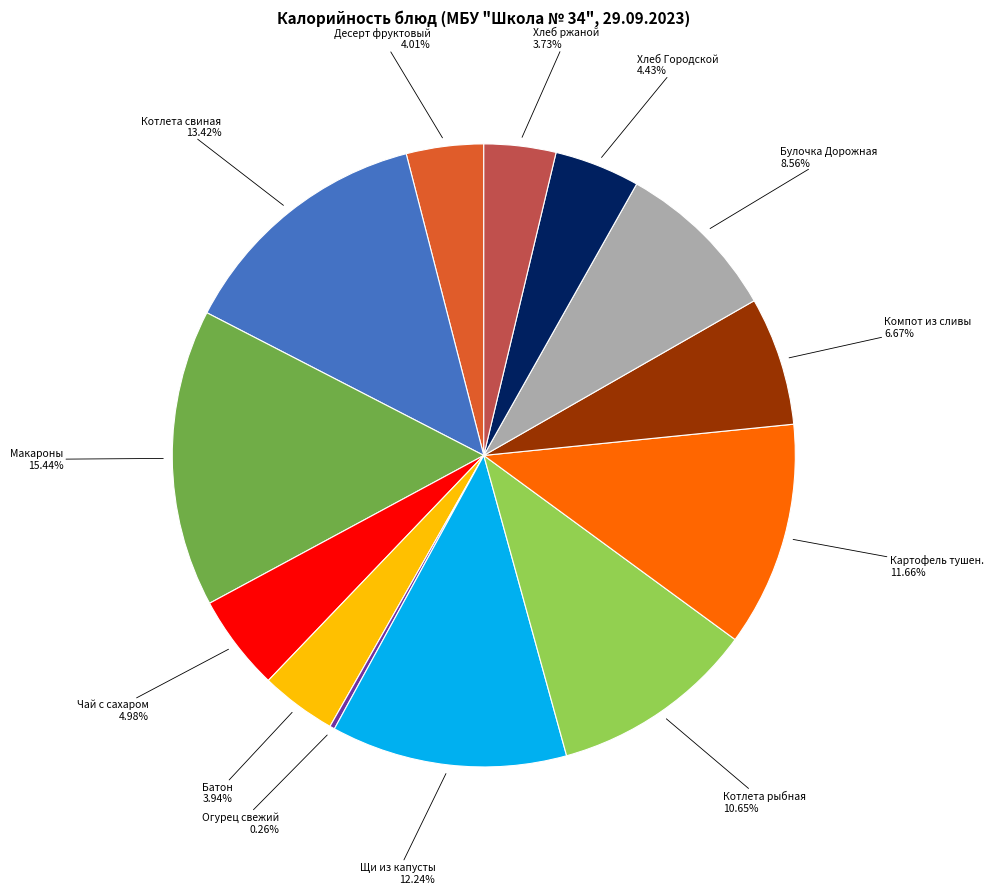

Does any single category account for the majority?

No